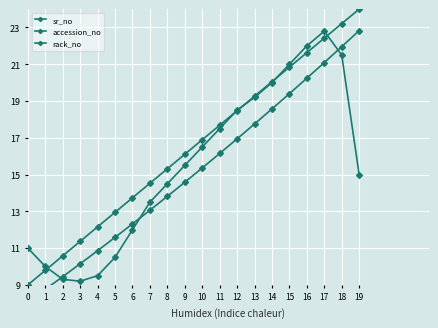

Which series has the largest total across all categories?

sr_no